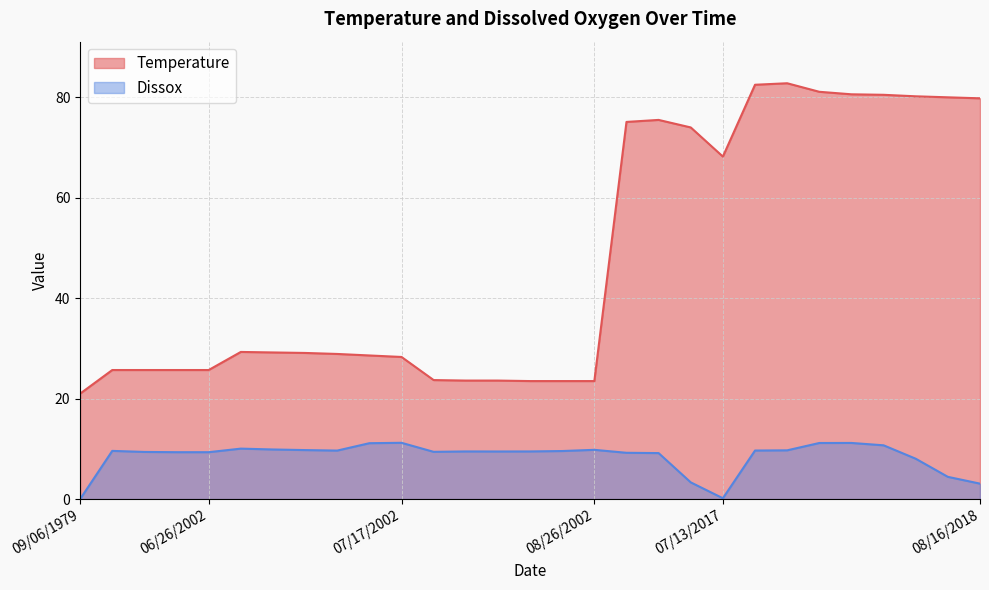

The Temperature series shows 47.5 at 07/17/2002. True or false?

False